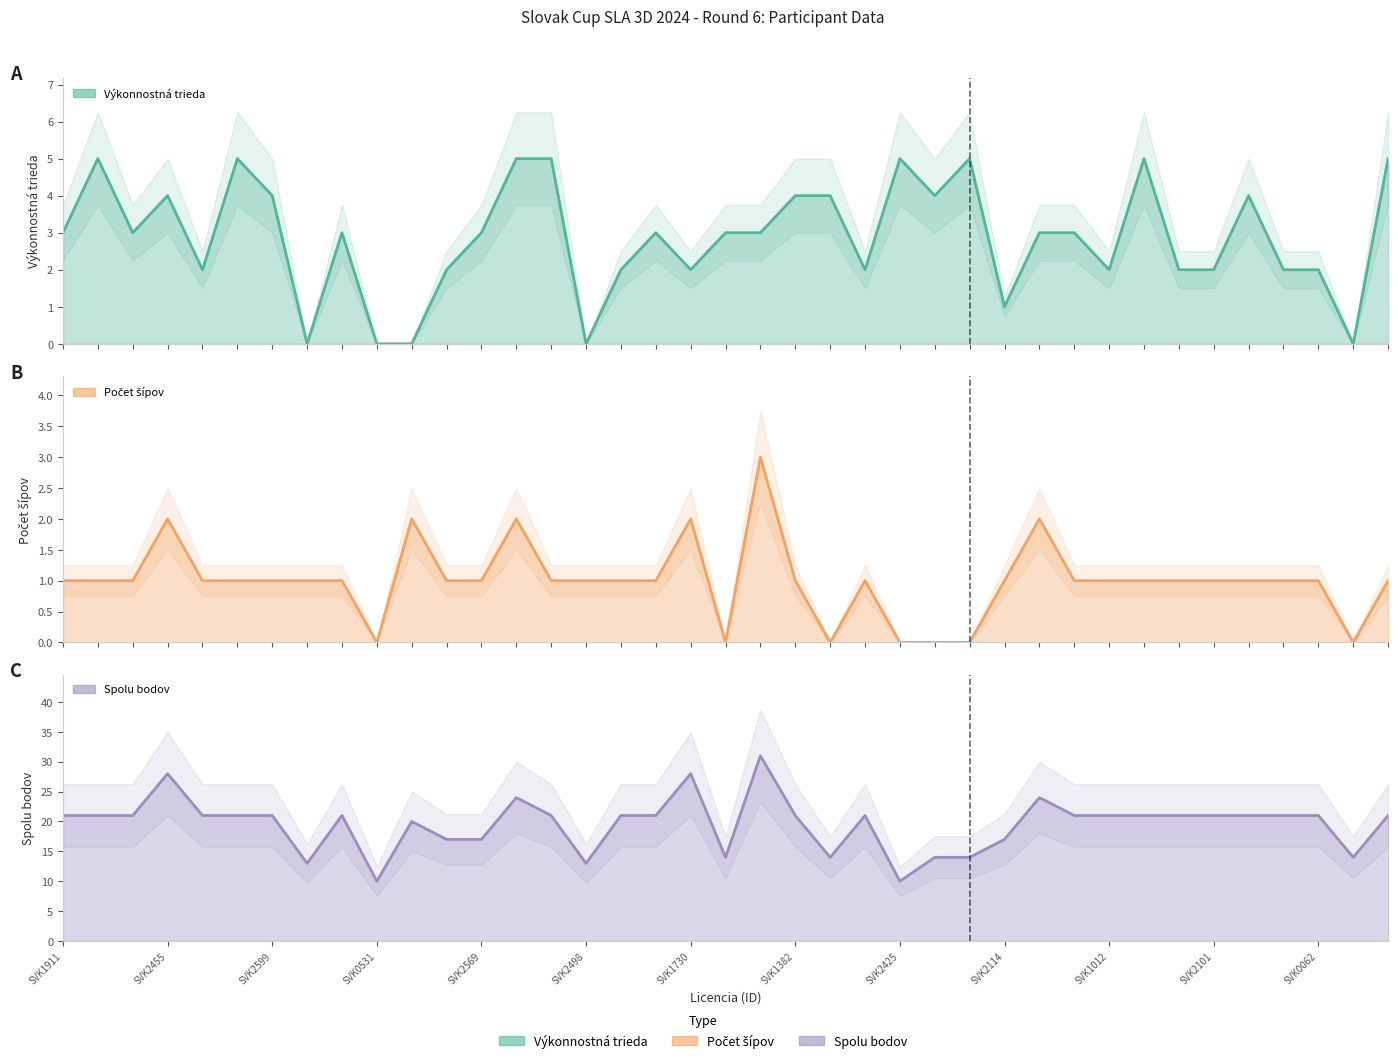

Where do Výkonnostná trieda and Počet šípov first cross each other?

SVK2599 and SVK2311